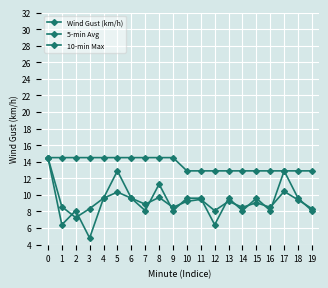

What is the sum of all 5-min Avg values?

185.5